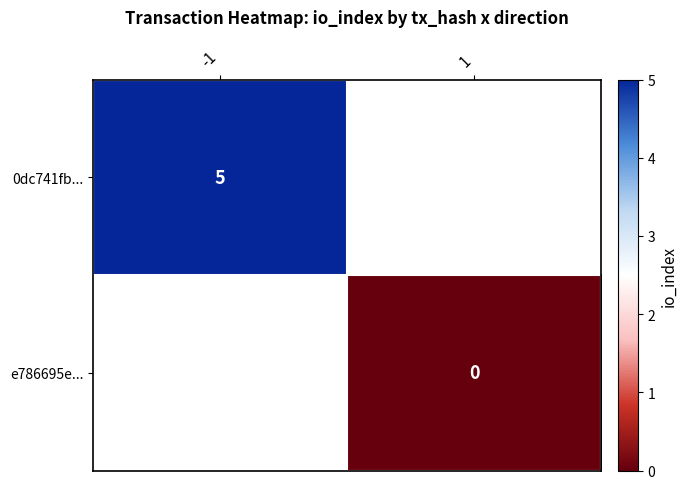

At which category does the chart reach its minimum across all series?

1